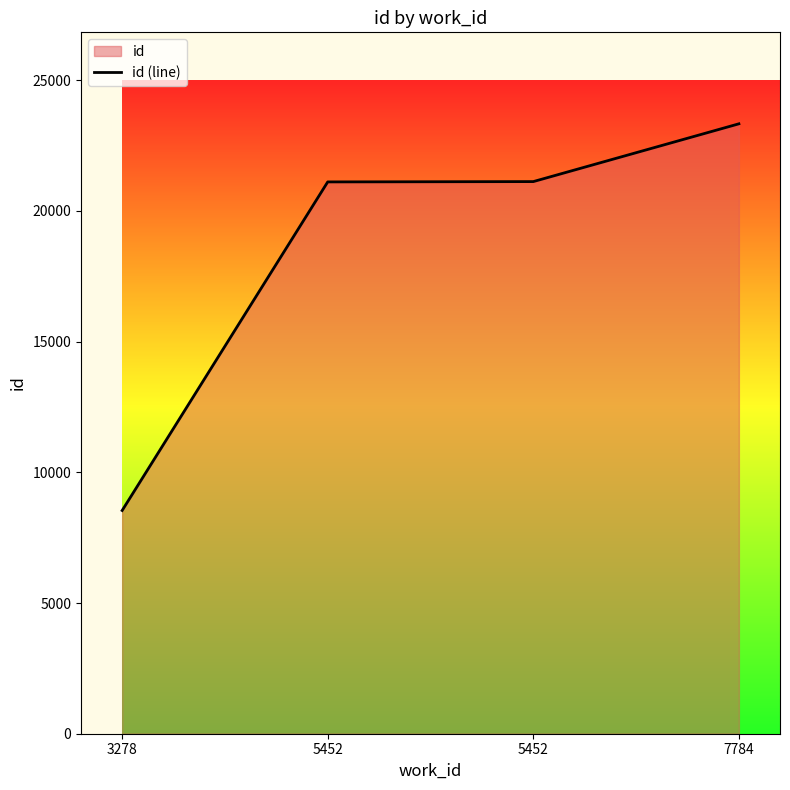

What is the value of the 2nd point from the left?

21108